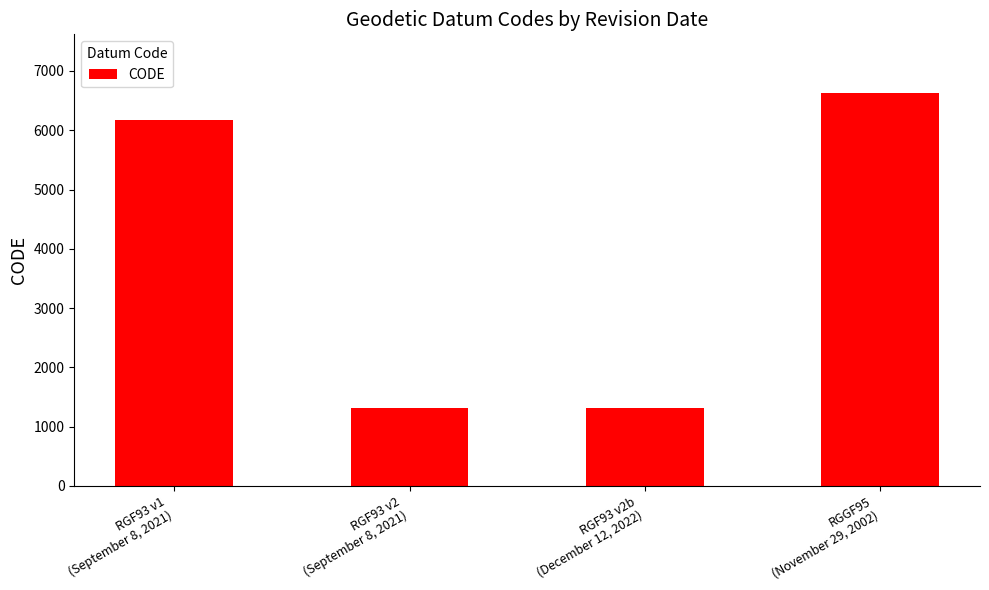

Is it true that the value at RGF93 v1
(September 8, 2021) is 6171?

True